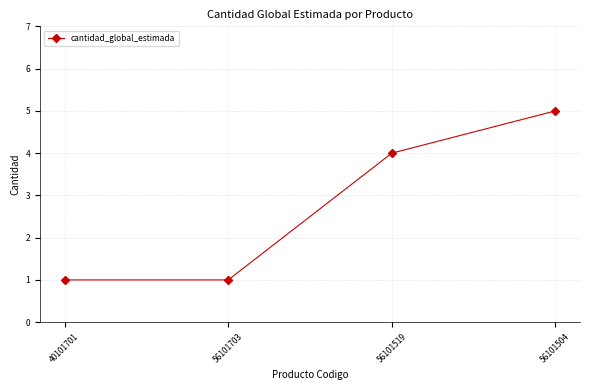

Reading left to right, transcribe all the data shown in this chart.

40101701=1	56101703=1	56101519=4	56101504=5